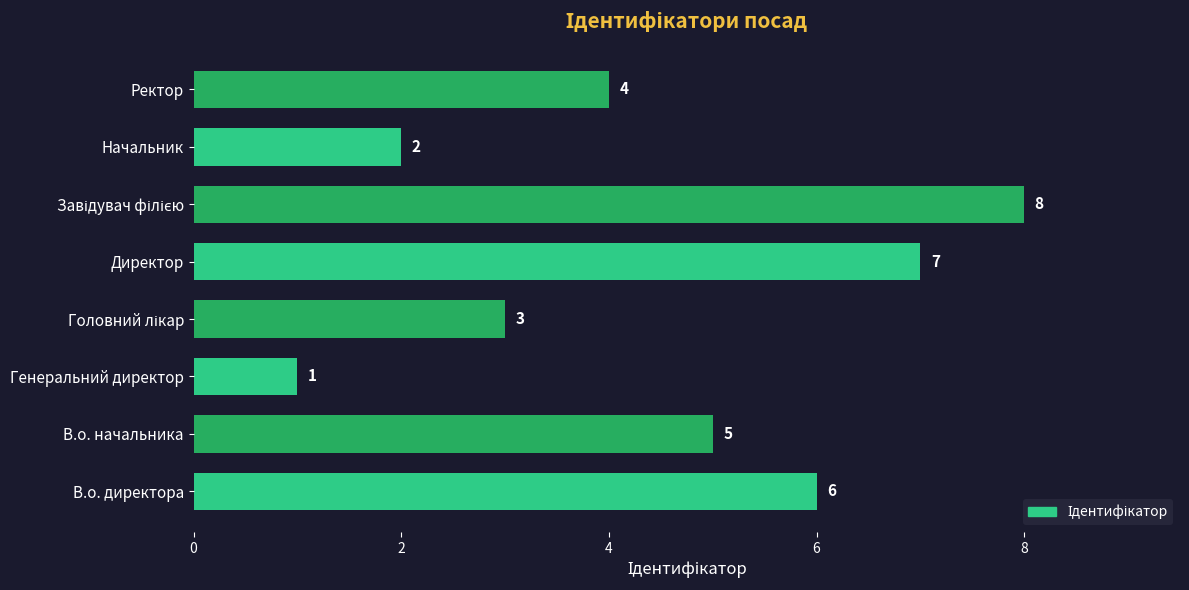

Which has a higher value, Генеральний директор or Ректор?

Ректор